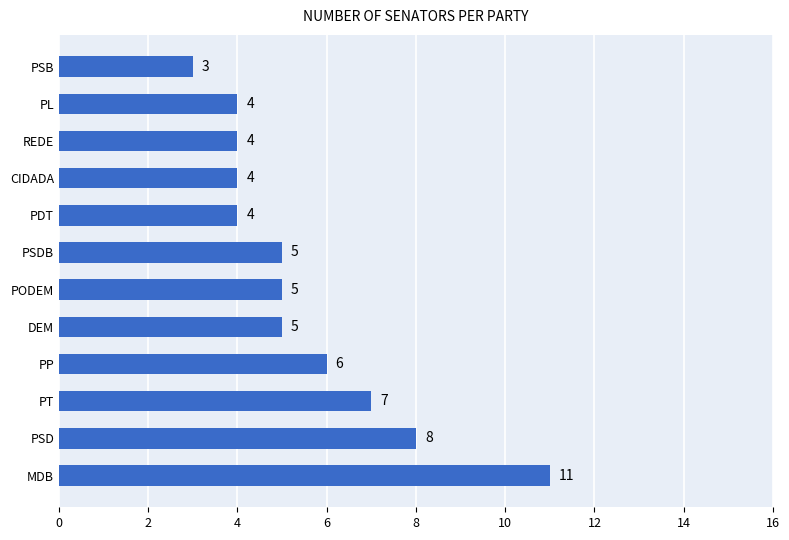

What is the difference between the maximum and second lowest values?

7